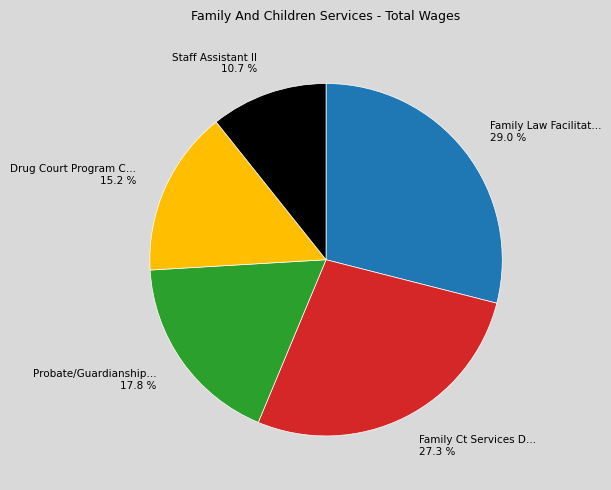

What is the largest slice in the pie chart?

Family Law Facilitat… 29.0 %